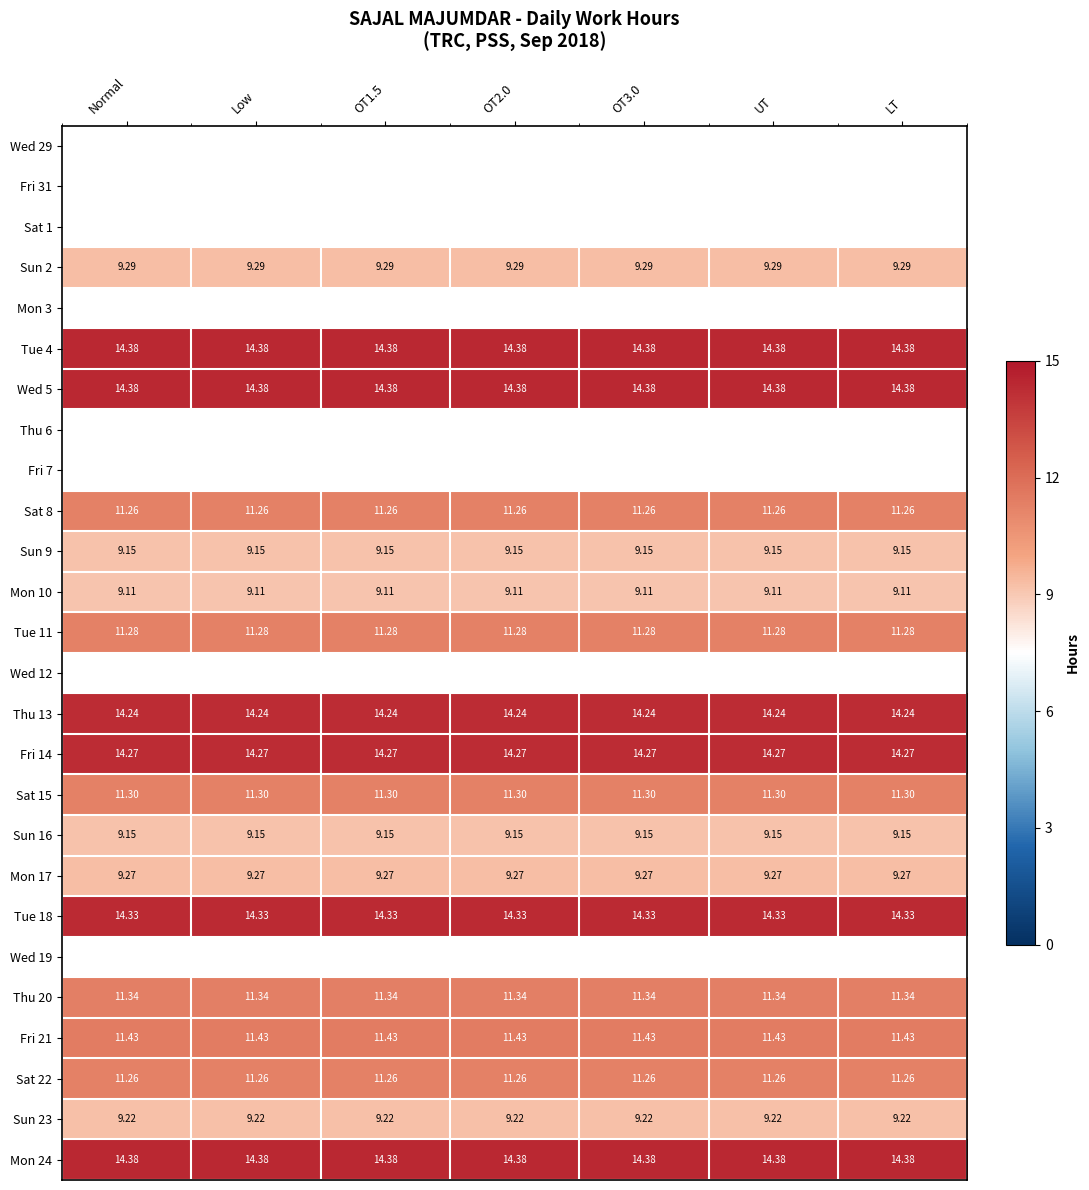

Which label corresponds to the largest value in the chart?

Normal